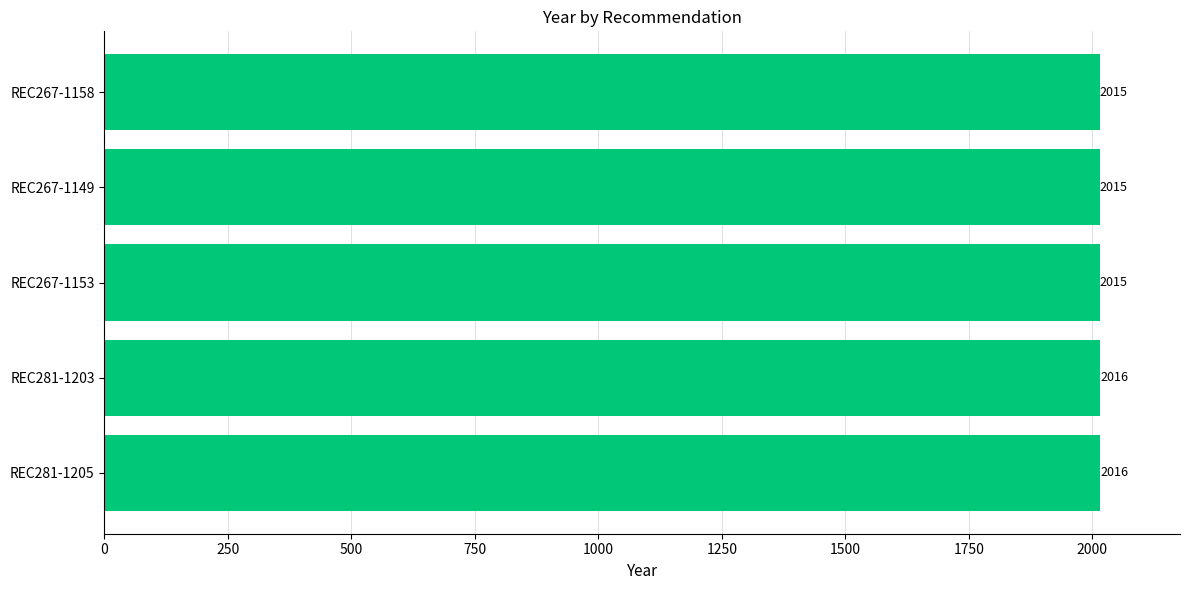

The value at REC267-1158 is 3338. True or false?

False